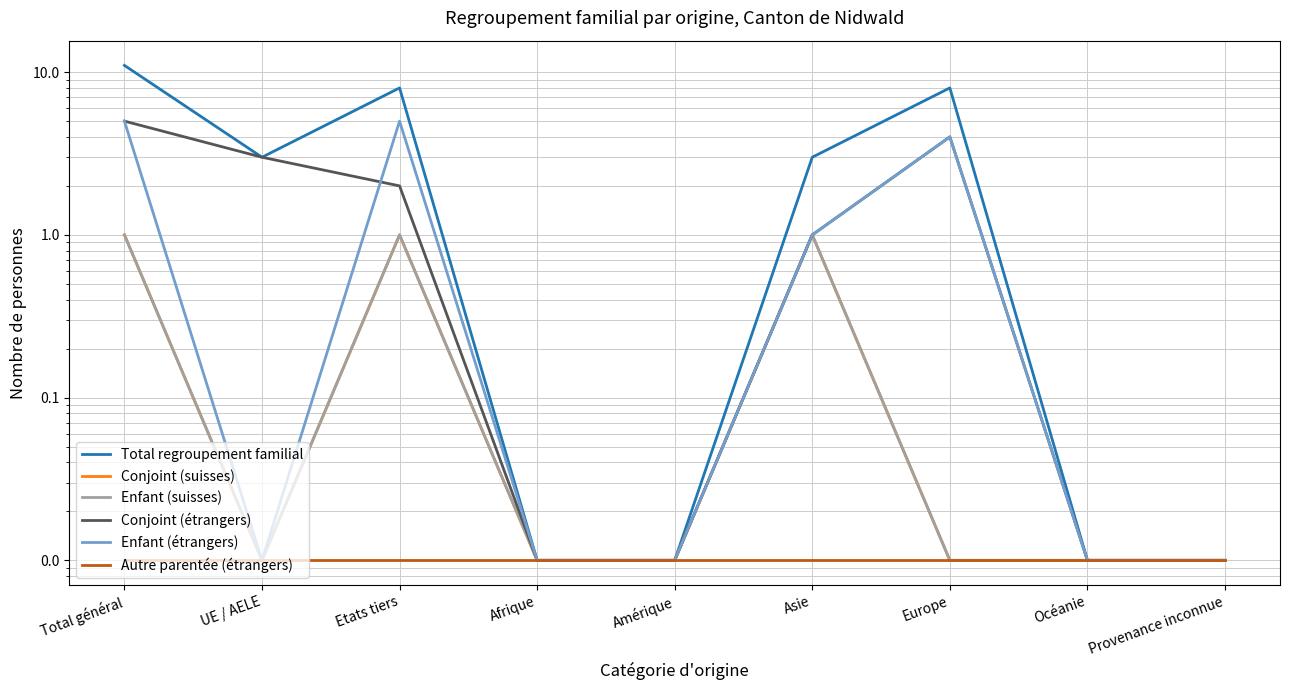

What is the total value across all series at UE / AELE?

6.0